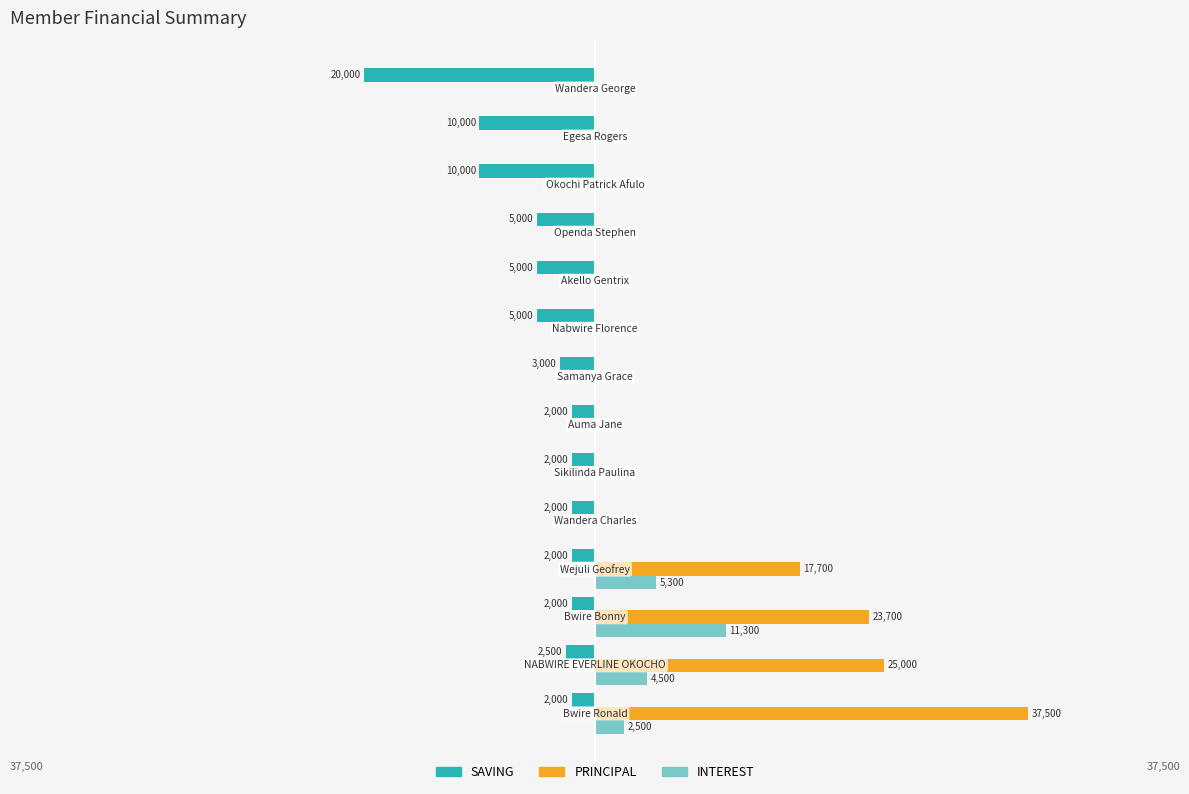

What are all the series names shown in the legend?

SAVING, PRINCIPAL, INTEREST